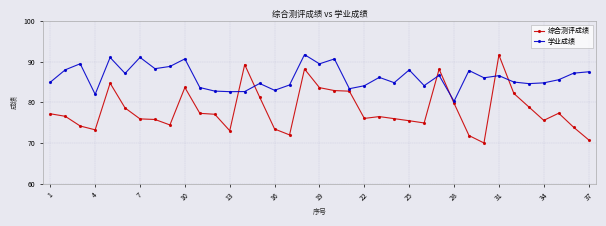

Rank the series by their average value, from highest to lowest.

学业成绩, 综合测评成绩